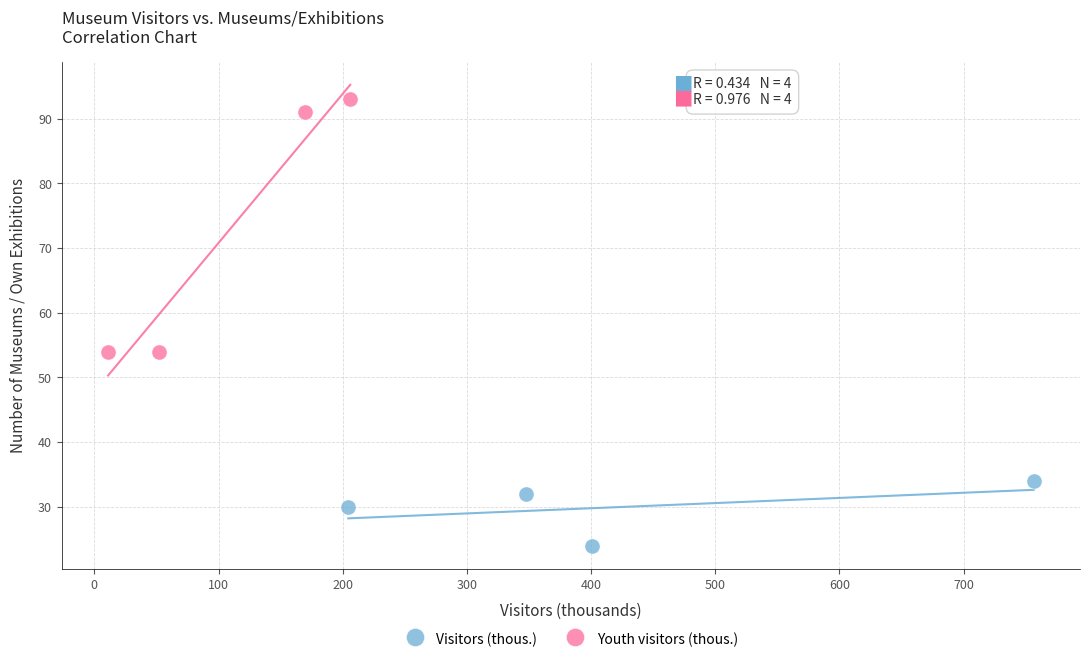

Which series has the widest spread of Y values?

Youth visitors (thous.)